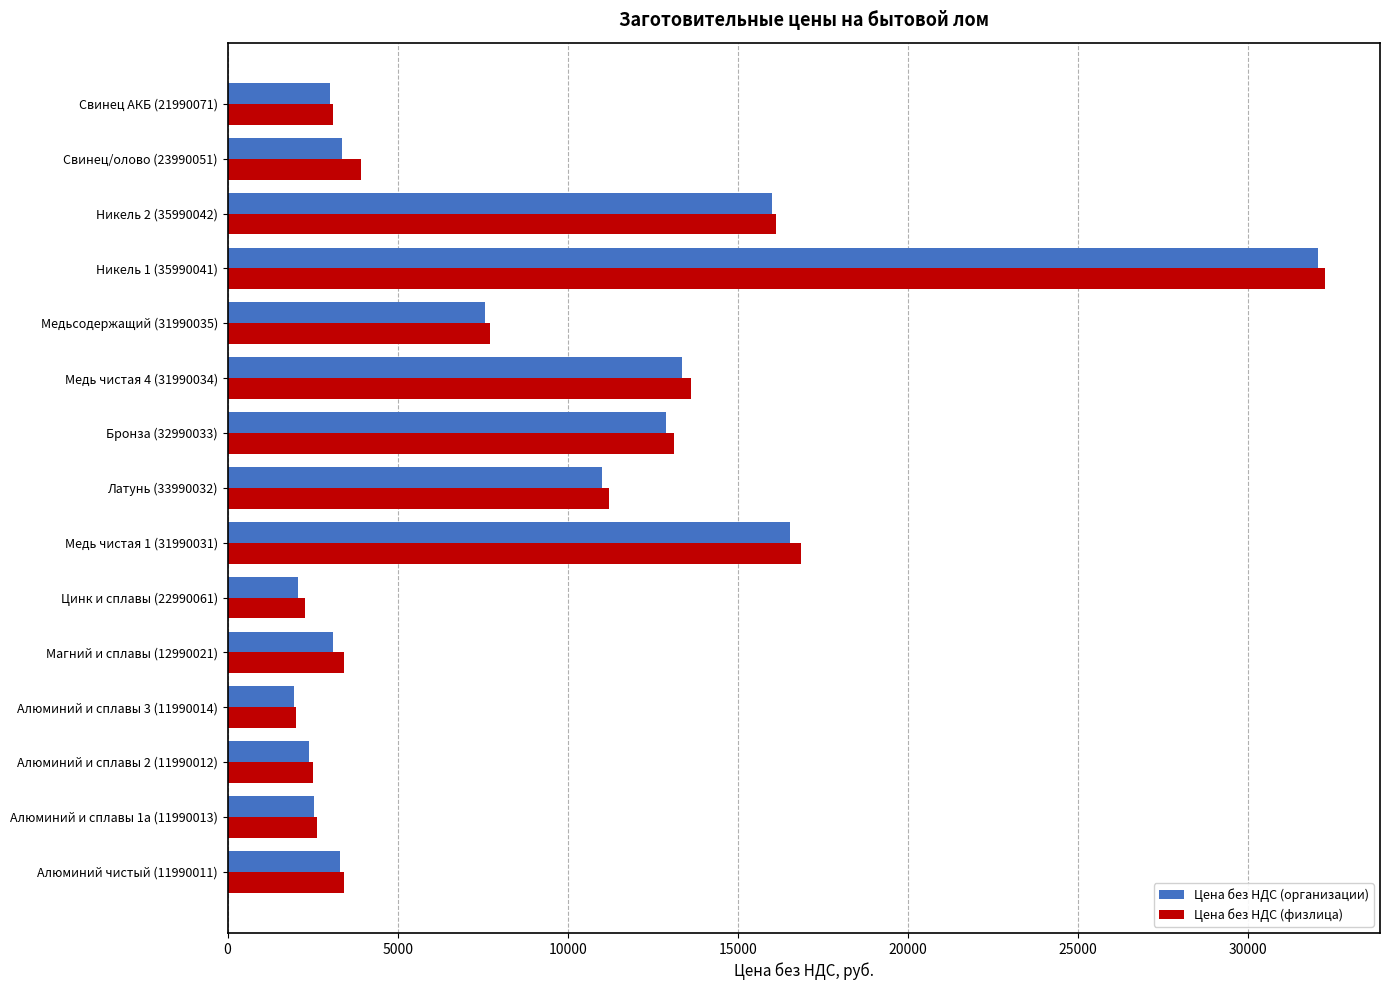

What is the average value of the Цена без НДС (физлица) series?

8942.8